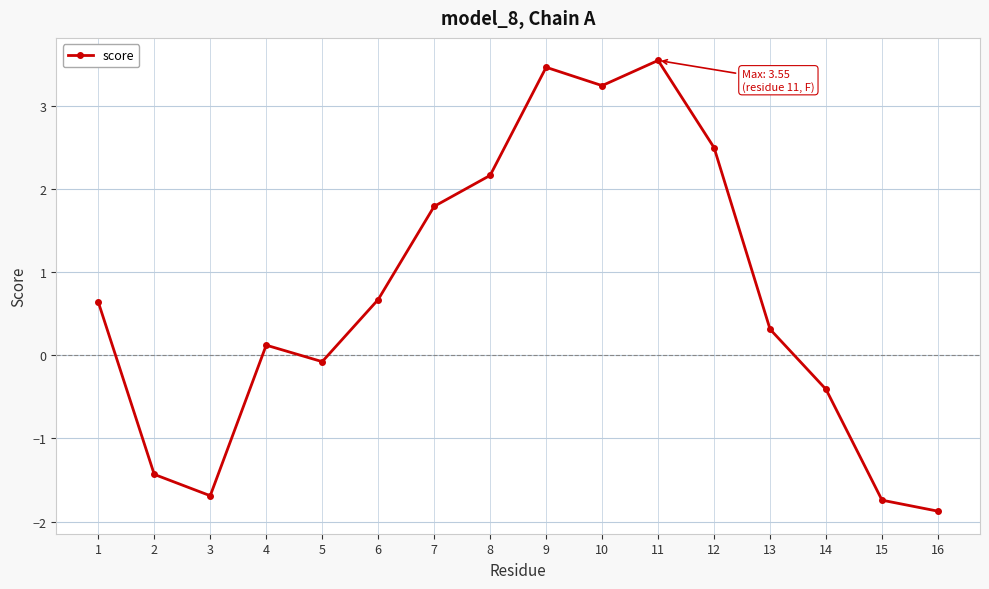

Is it true that the value at 16 is -1.9?

True